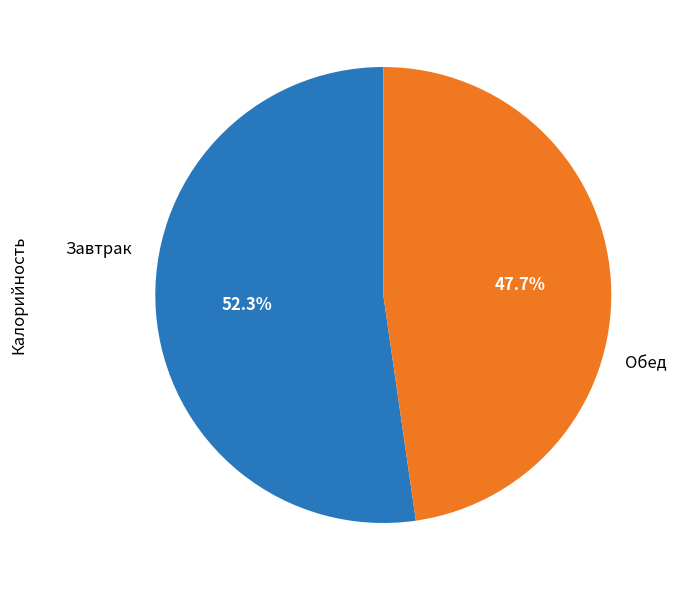

Does any single category account for the majority?

Yes